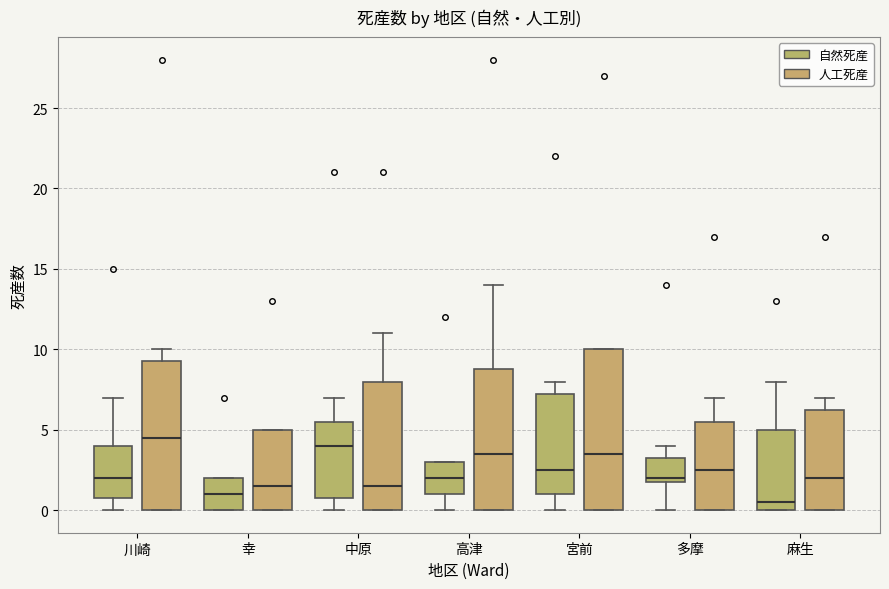

Reading left to right, read every box against the y-axis: the position of its median line, the range the box covers, and the ends of its whiskers. The values are not printed on the chart, so give them approximately, as read against the axis.

川崎 (自然死産): median 2.0, box 1.0 to 4.0, whiskers 0.0 to 7.0
川崎 (人工死産): median 4.5, box 0.0 to 9.5, whiskers 0.0 to 10.0
幸 (自然死産): median 1.0, box 0.0 to 2.0, whiskers 0.0 to 2.0
幸 (人工死産): median 1.5, box 0.0 to 5.0, whiskers 0.0 to 5.0
中原 (自然死産): median 4.0, box 1.0 to 5.5, whiskers 0.0 to 7.0
中原 (人工死産): median 1.5, box 0.0 to 8.0, whiskers 0.0 to 11.0
高津 (自然死産): median 2.0, box 1.0 to 3.0, whiskers 0.0 to 3.0
高津 (人工死産): median 3.5, box 0.0 to 9.0, whiskers 0.0 to 14.0
宮前 (自然死産): median 2.5, box 1.0 to 7.5, whiskers 0.0 to 8.0
宮前 (人工死産): median 3.5, box 0.0 to 10.0, whiskers 0.0 to 10.0
多摩 (自然死産): median 2.0 (just above the box's lower edge), box 2.0 to 3.5, whiskers 0.0 to 4.0
多摩 (人工死産): median 2.5, box 0.0 to 5.5, whiskers 0.0 to 7.0
麻生 (自然死産): median 0.5, box 0.0 to 5.0, whiskers 0.0 to 8.0
麻生 (人工死産): median 2.0, box 0.0 to 6.5, whiskers 0.0 to 7.0